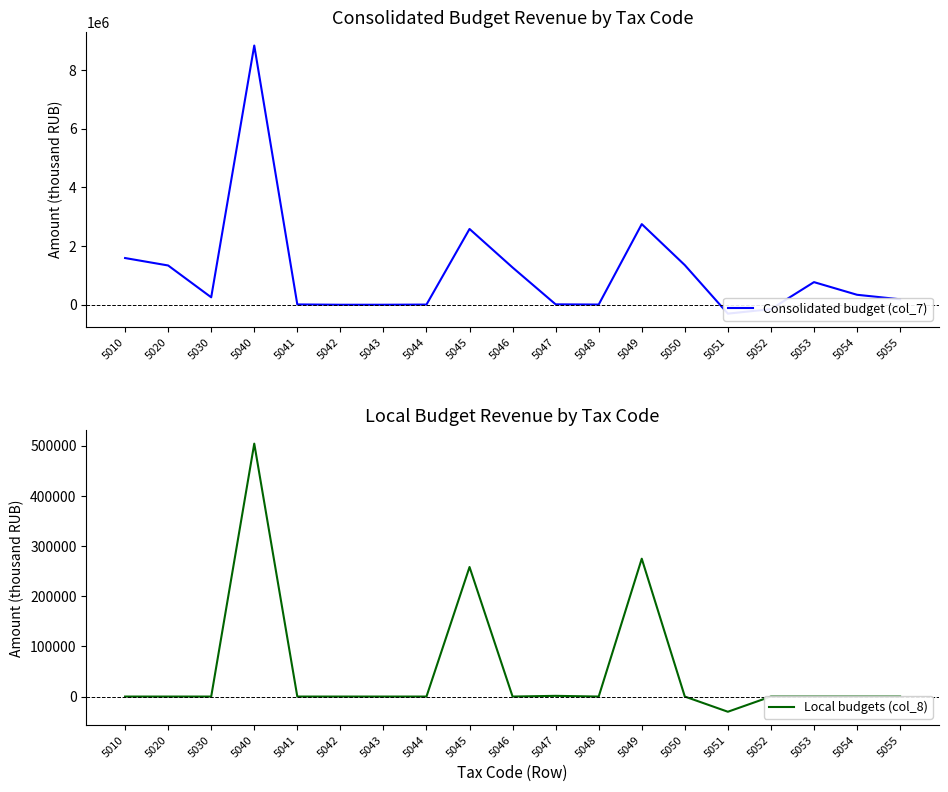

Reading left to right, what are all the values shown in this chart?

Consolidated budget (col_7): 5010=1592001	5020=1338424	5030=253577	5040=8834542	5041=10715	5042=-15	5043=356	5044=6164	5045=2583093	5046=1269230	5047=13918	5048=6839	5049=2748828	5050=1350666	5051=-303068	5052=-148915	5053=771060	5054=339851	5055=185820
Local budgets (col_8): 5010=0	5020=0	5030=0	5040=504277	5041=0	5042=0	5043=0	5044=0	5045=258309	5046=0	5047=1392	5048=0	5049=274883	5050=0	5051=-30307	5052=0	5053=0	5054=0	5055=0